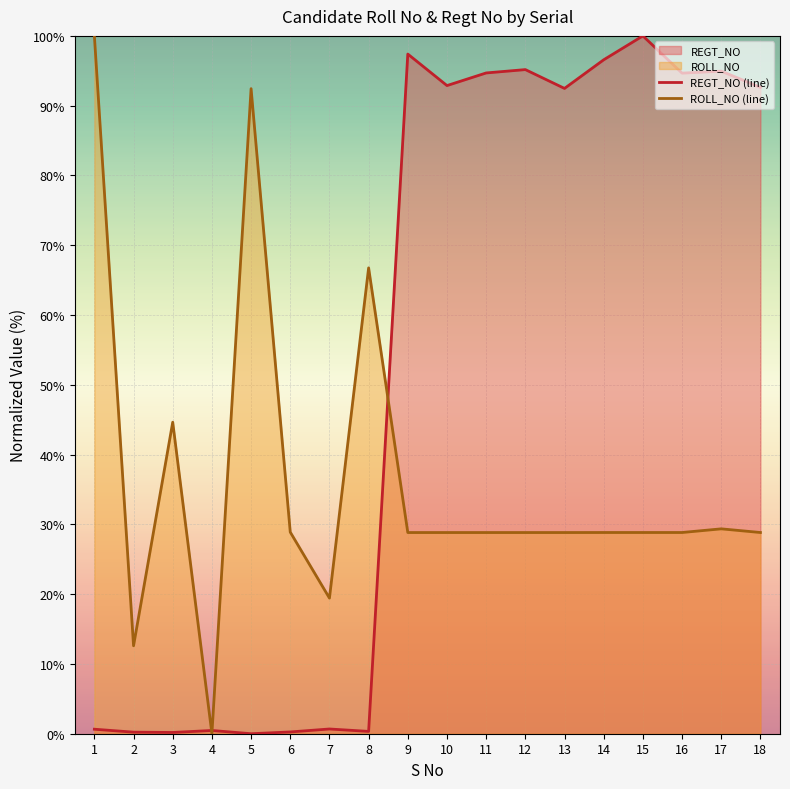

Read the ROLL_NO (line) value at 15.

28.8